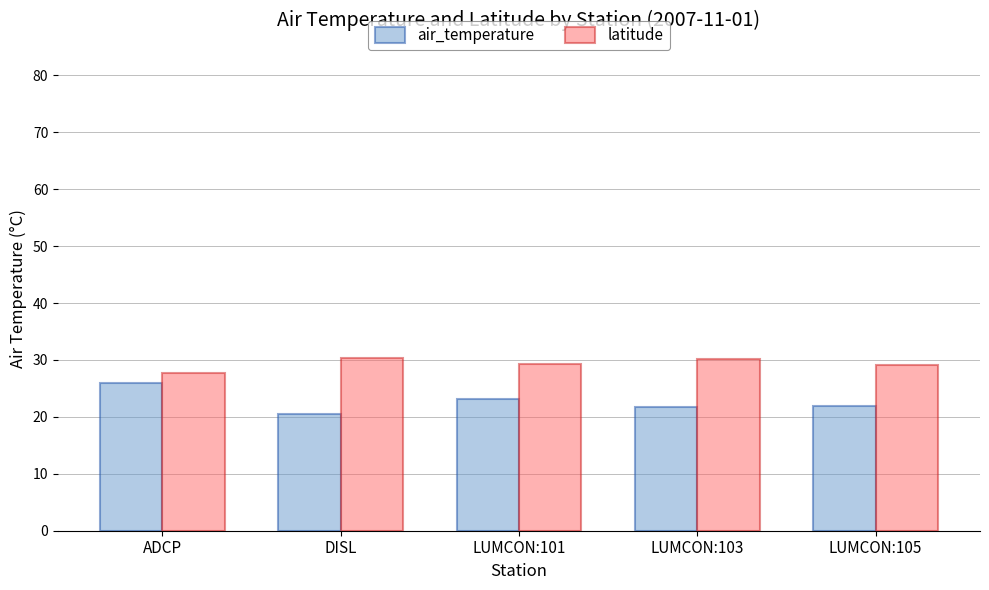

How many data points does each series have?

5